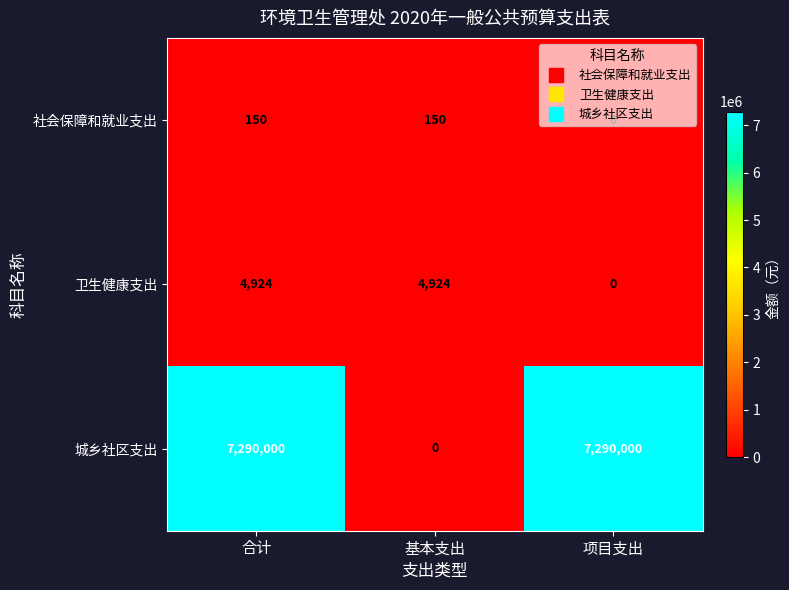

Which series has the largest total across all categories?

城乡社区支出